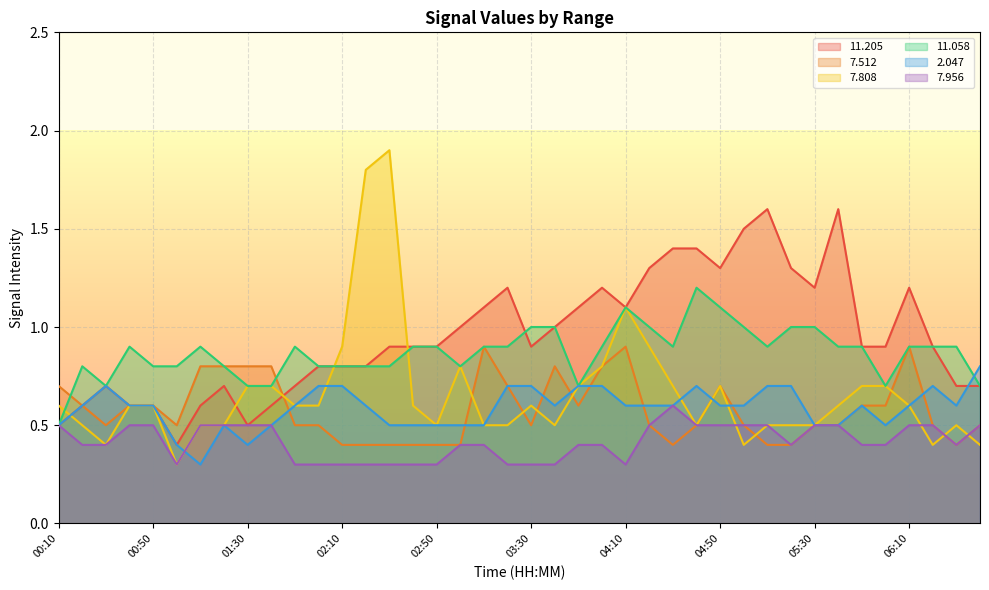

At which category does the chart reach its peak across all series?

02:30